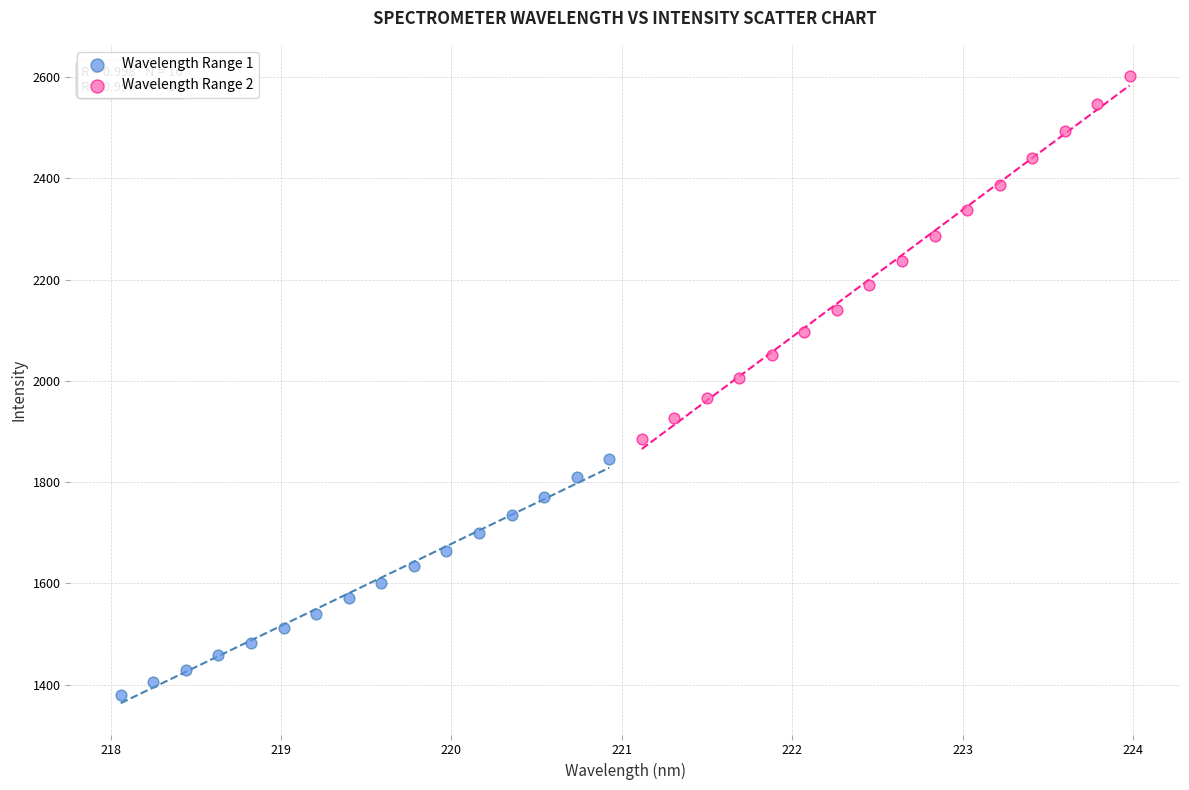

Which series reaches the maximum Y coordinate?

Wavelength Range 2